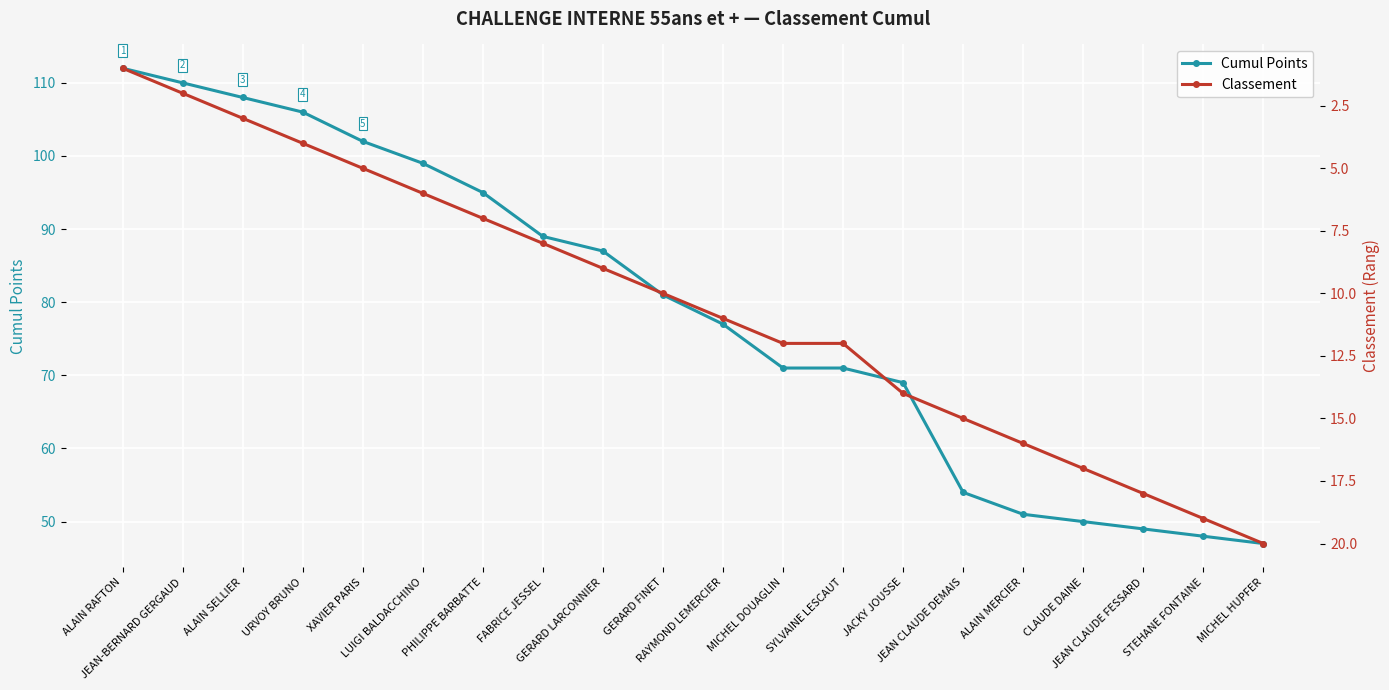

What position from the left is LUIGI BALDACCHINO?

6